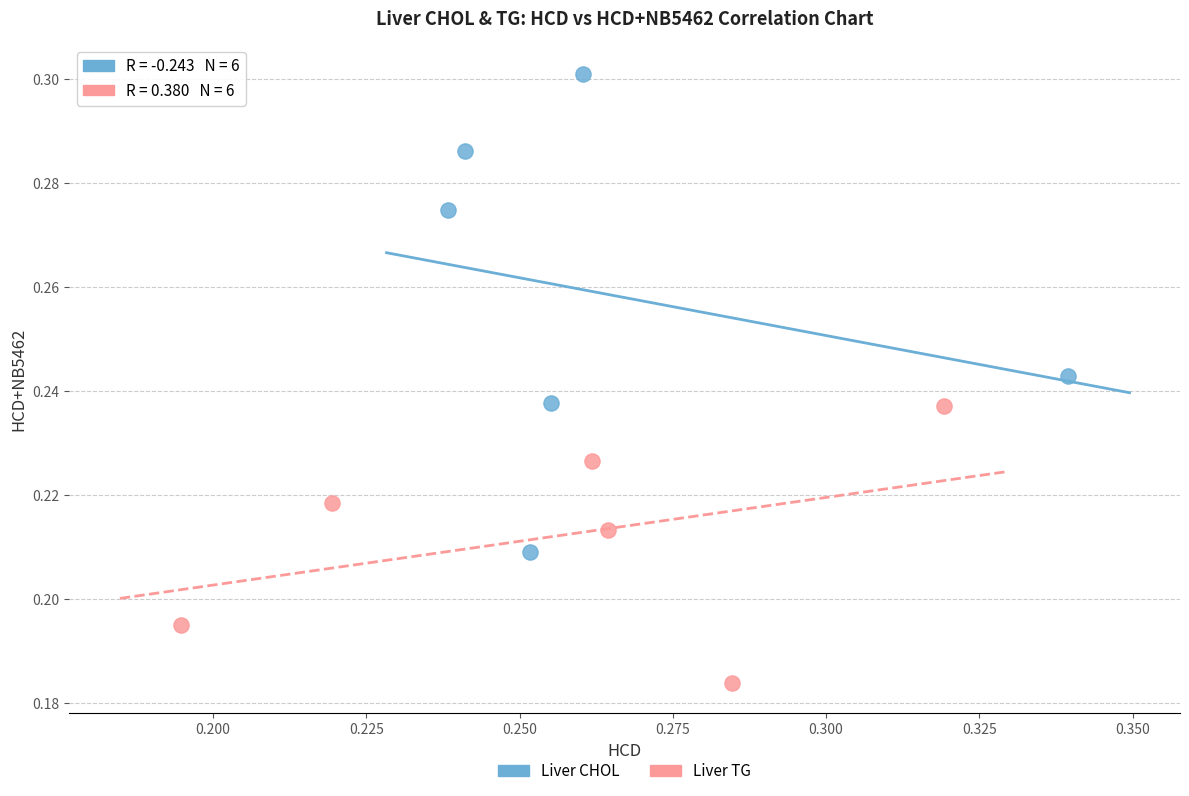

Which series has the largest Y range (max minus min)?

Liver CHOL